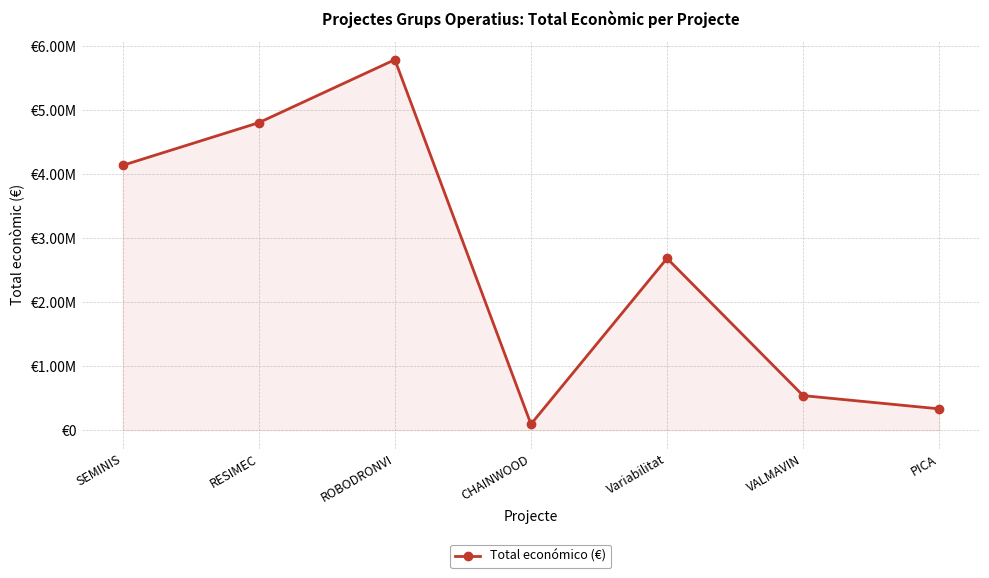

Where is the first local maximum?

ROBODRONVI